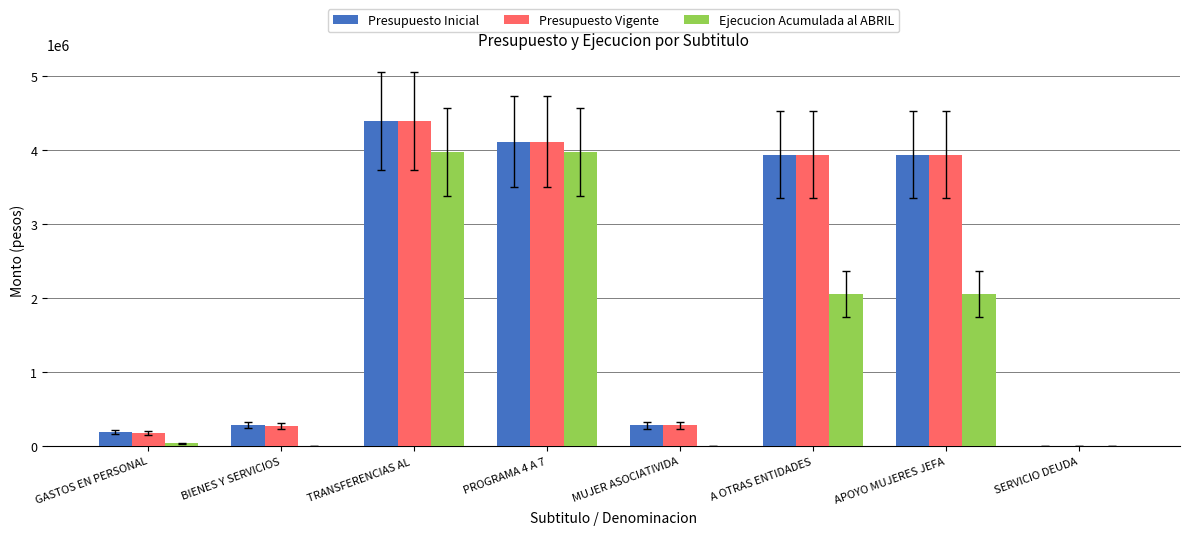

Between TRANSFERENCIAS AL  and A OTRAS ENTIDADES, which series saw the biggest shift?

Ejecucion Acumulada al ABRIL